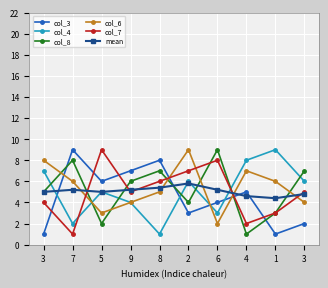

How many values in the col_3 series are below 5?

5